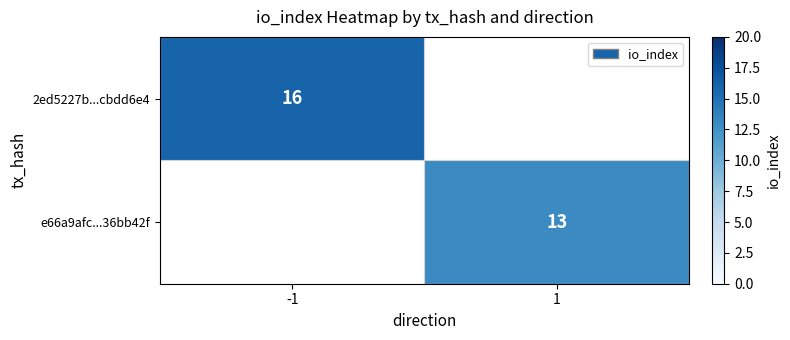

Which has a higher value, 1 or -1?

-1